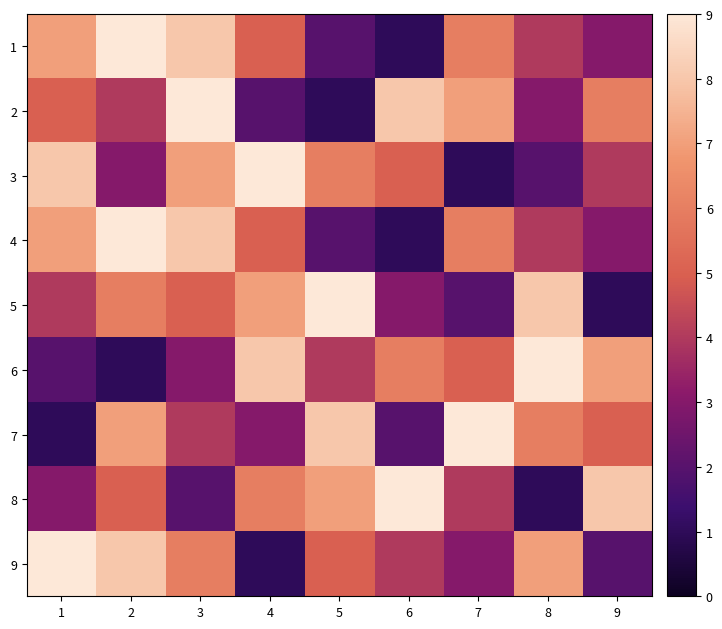

At how many categories does at least one series exceed 4?

9